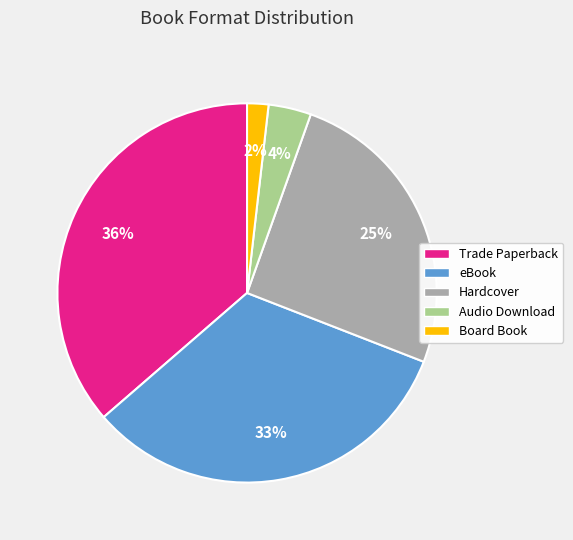

To the nearest percent, what percentage of the pie is Trade Paperback?

36%